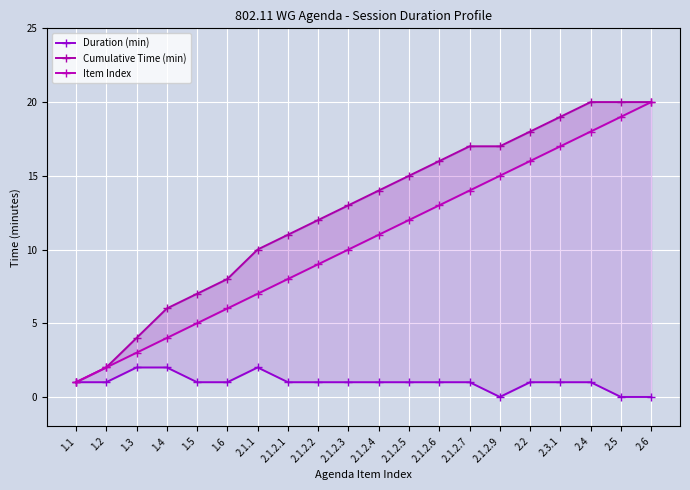

Reading left to right, list all the values displayed in this chart.

Duration (min): 1.1=1	1.2=1	1.3=2	1.4=2	1.5=1	1.6=1	2.1.1=2	2.1.2.1=1	2.1.2.2=1	2.1.2.3=1	2.1.2.4=1	2.1.2.5=1	2.1.2.6=1	2.1.2.7=1	2.1.2.9=0	2.2=1	2.3.1=1	2.4=1	2.5=0	2.6=0
Cumulative Time (min): 1.1=1	1.2=2	1.3=4	1.4=6	1.5=7	1.6=8	2.1.1=10	2.1.2.1=11	2.1.2.2=12	2.1.2.3=13	2.1.2.4=14	2.1.2.5=15	2.1.2.6=16	2.1.2.7=17	2.1.2.9=17	2.2=18	2.3.1=19	2.4=20	2.5=20	2.6=20
Item Index: 1.1=1	1.2=2	1.3=3	1.4=4	1.5=5	1.6=6	2.1.1=7	2.1.2.1=8	2.1.2.2=9	2.1.2.3=10	2.1.2.4=11	2.1.2.5=12	2.1.2.6=13	2.1.2.7=14	2.1.2.9=15	2.2=16	2.3.1=17	2.4=18	2.5=19	2.6=20